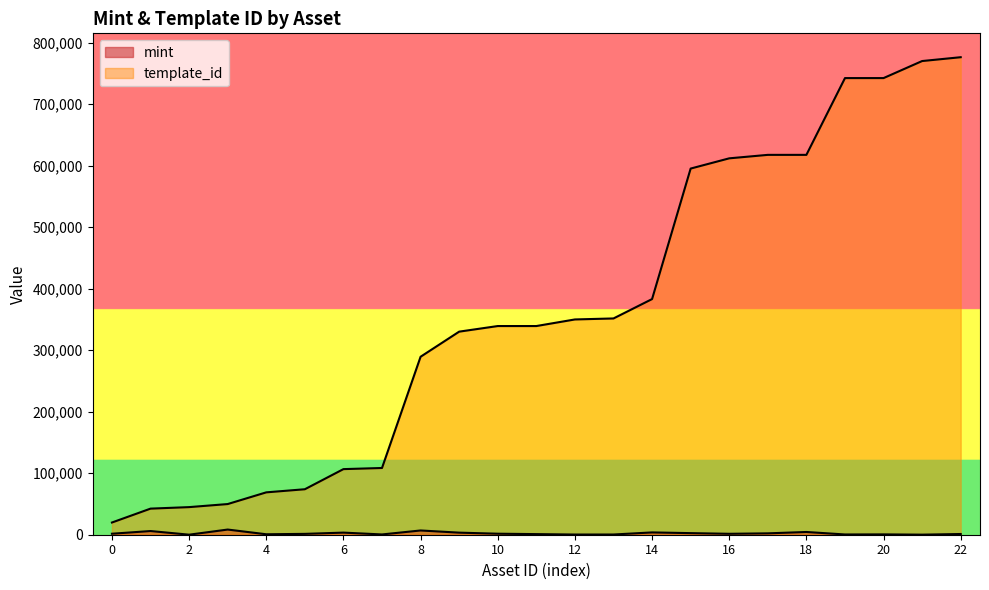

The mint series shows 306 at 12. True or false?

True